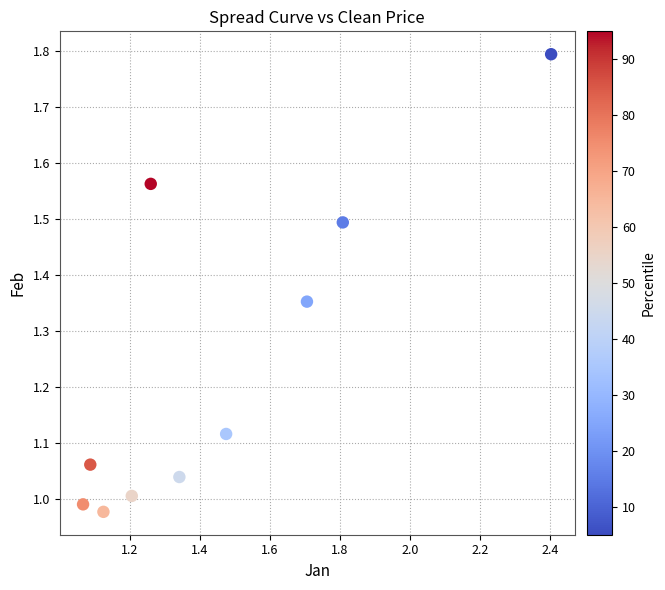

What is the average Y value?

1.2